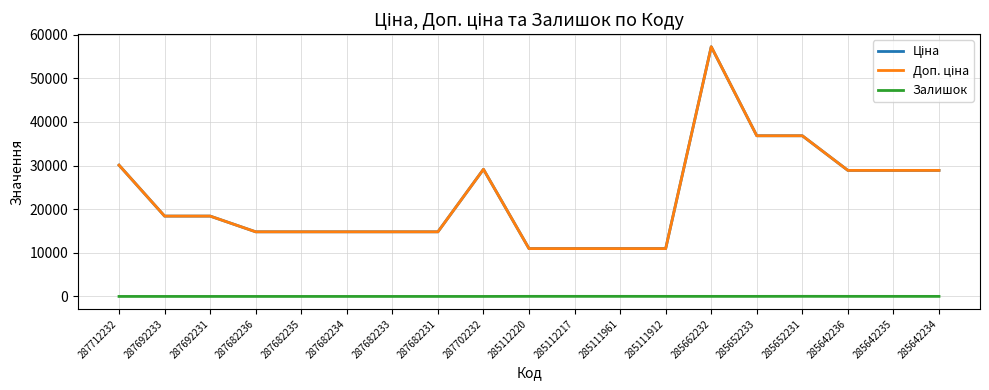

Is this an area chart (filled region under the line)?

No